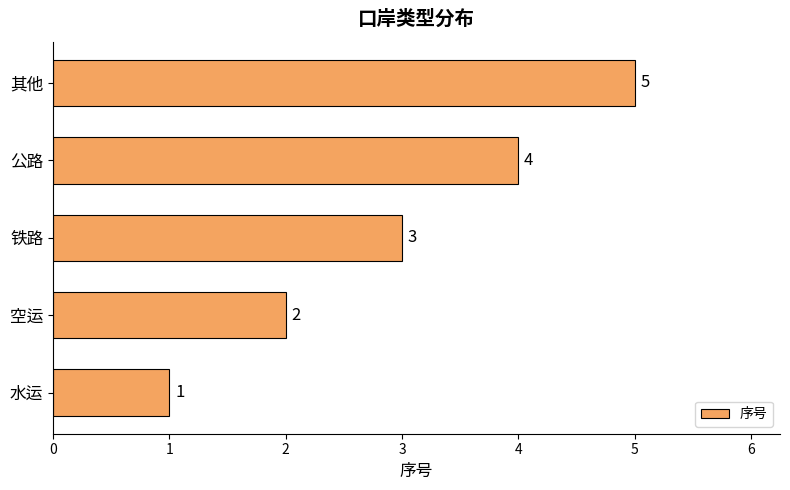

What is the difference between the second highest and second lowest values?

2